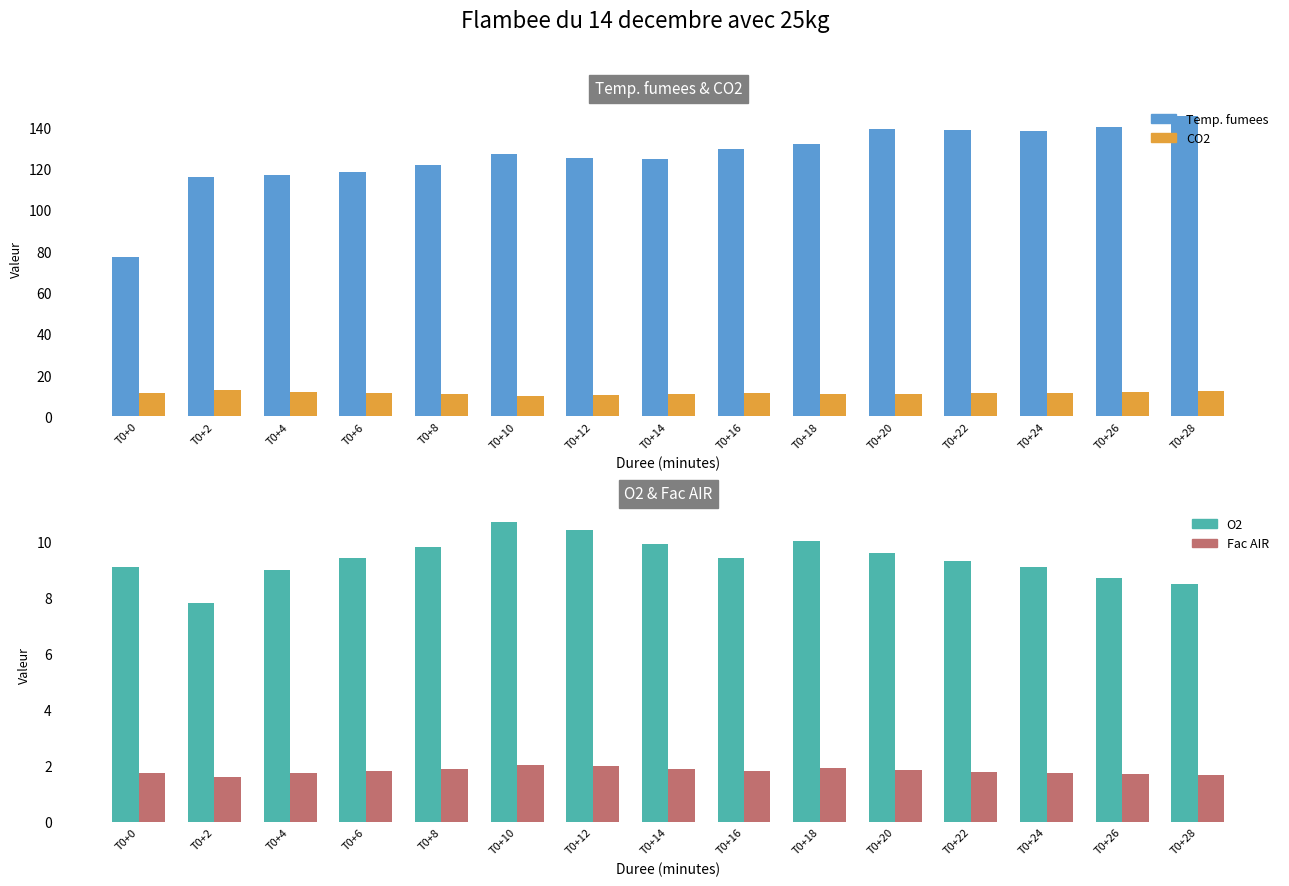

Which series changed the most between T0+6 and T0+18?

Temp. fumees